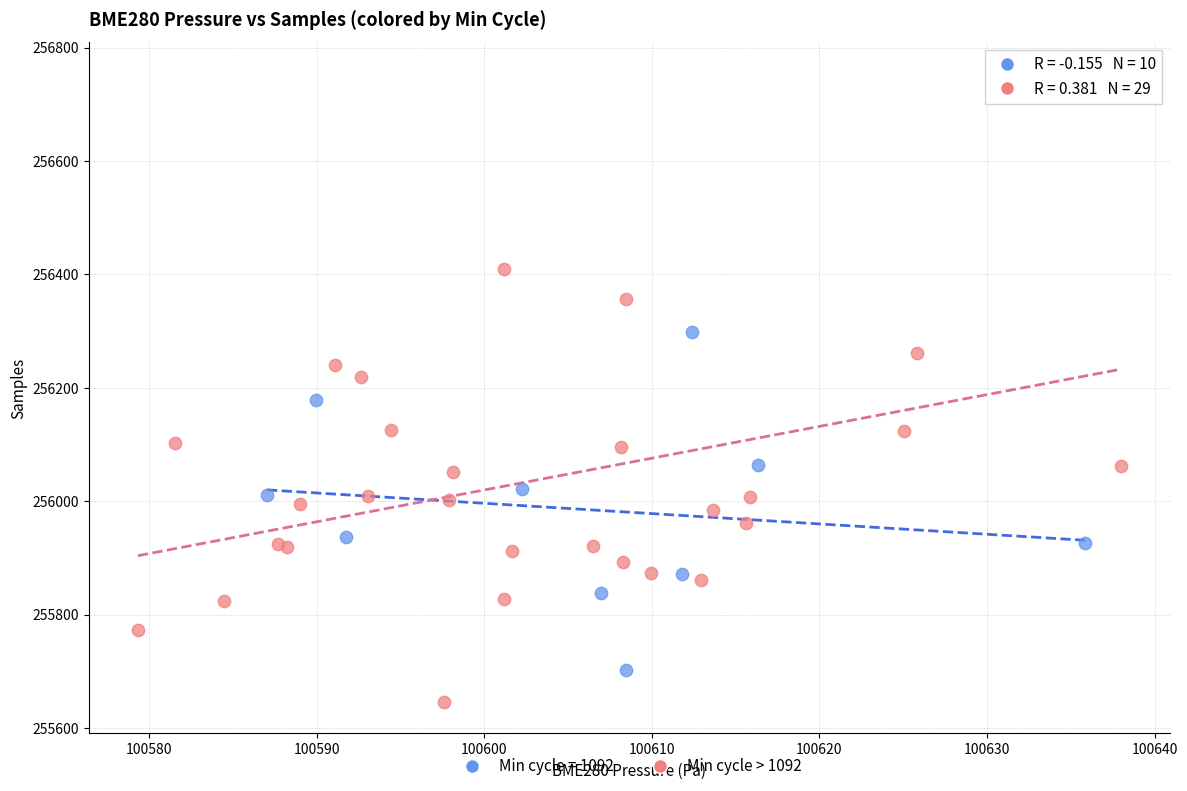

Which series contains the highest Y value?

Min cycle > 1092